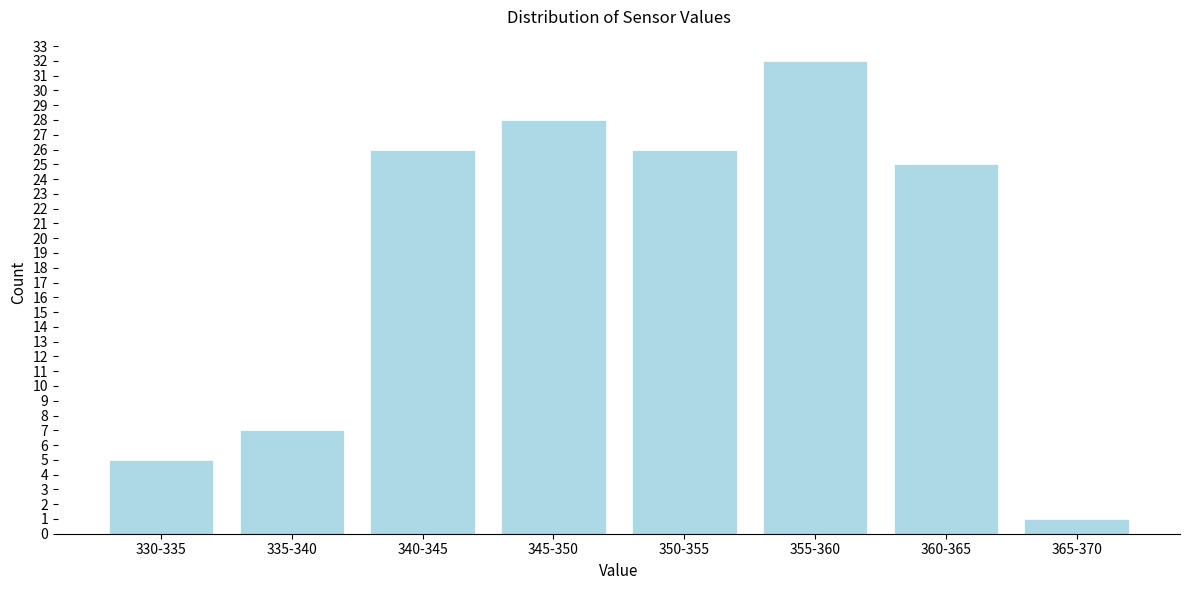

Reading left to right, list all the values displayed in this chart.

5	7	26	28	26	32	25	1